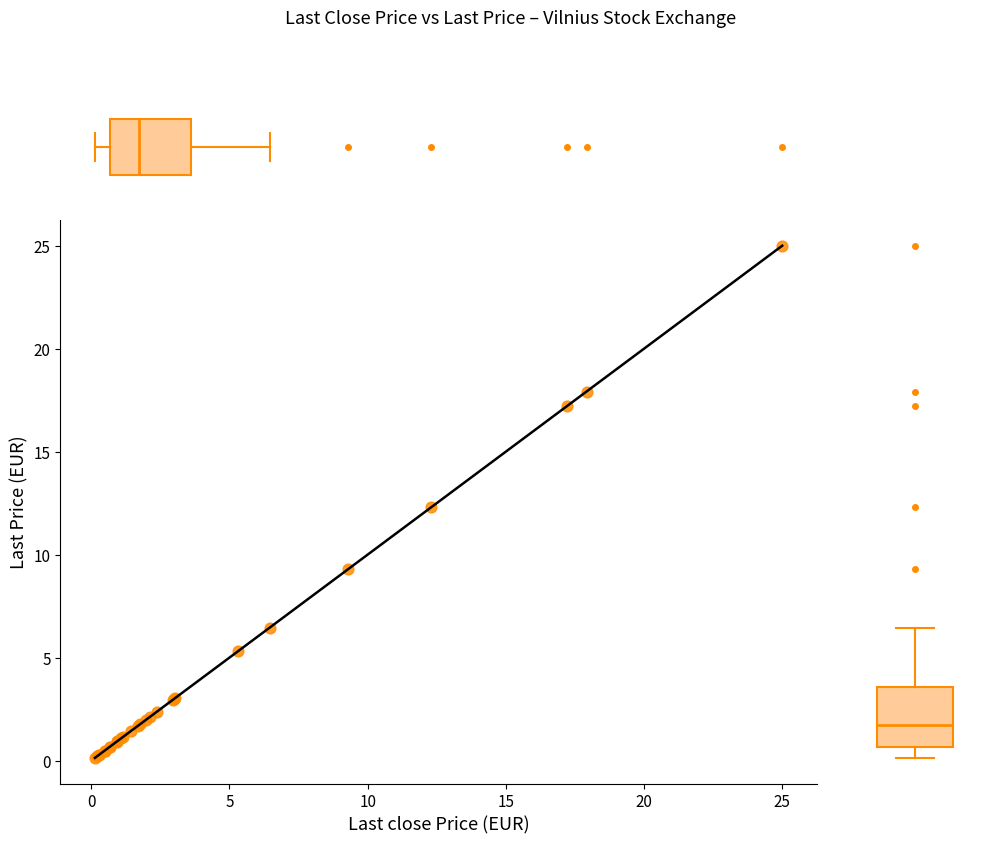

What Y value in the scatter plot is closest to 12?

12.3